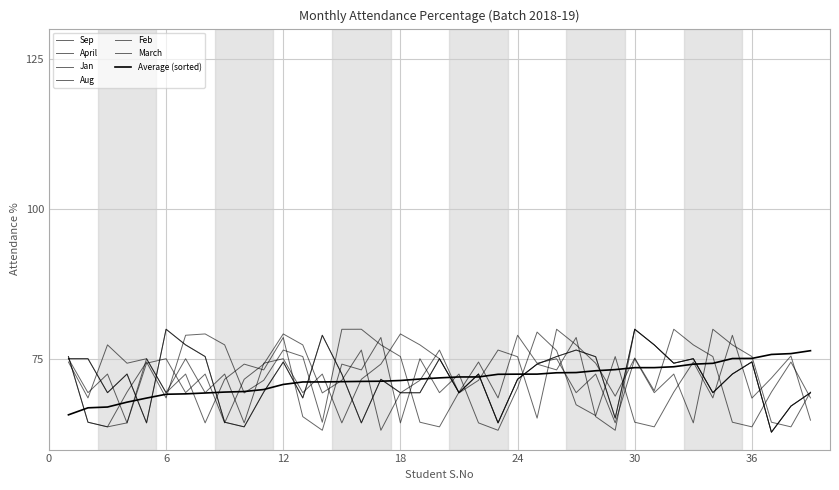

At which category is the sum across all series the highest?

12